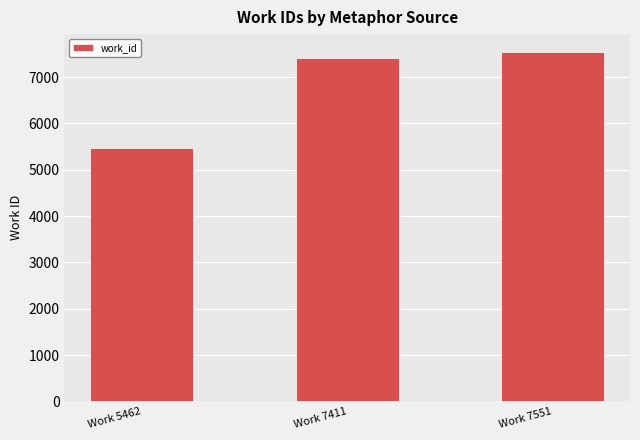

What is the maximum value shown in the chart?

7551